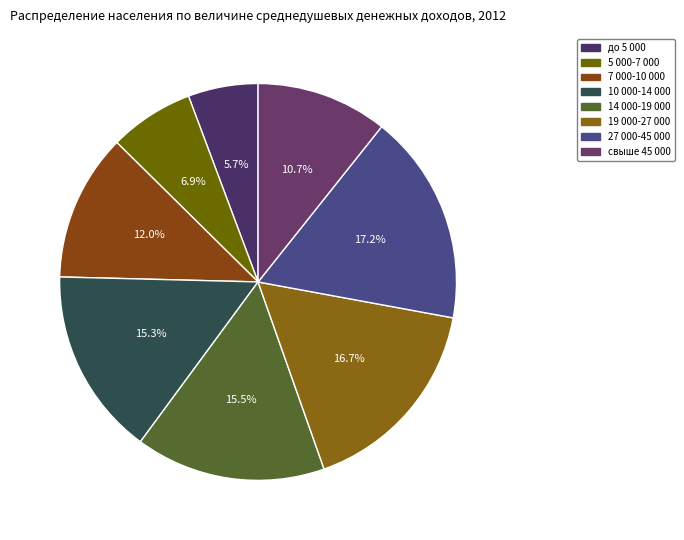

How many segments does this pie chart have?

8